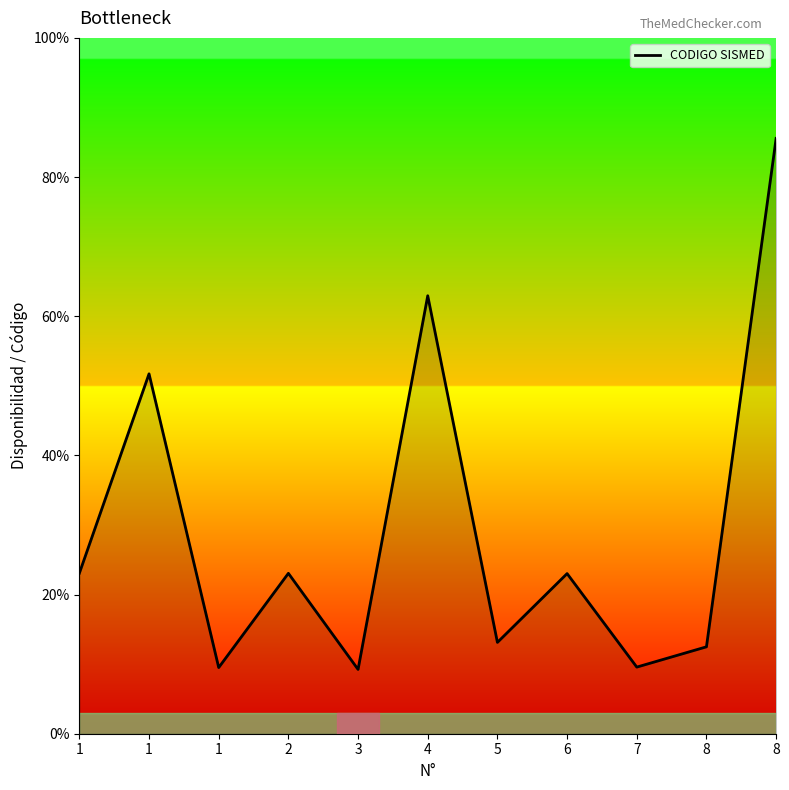

True or false: the data shows 21.7 at 8.

False